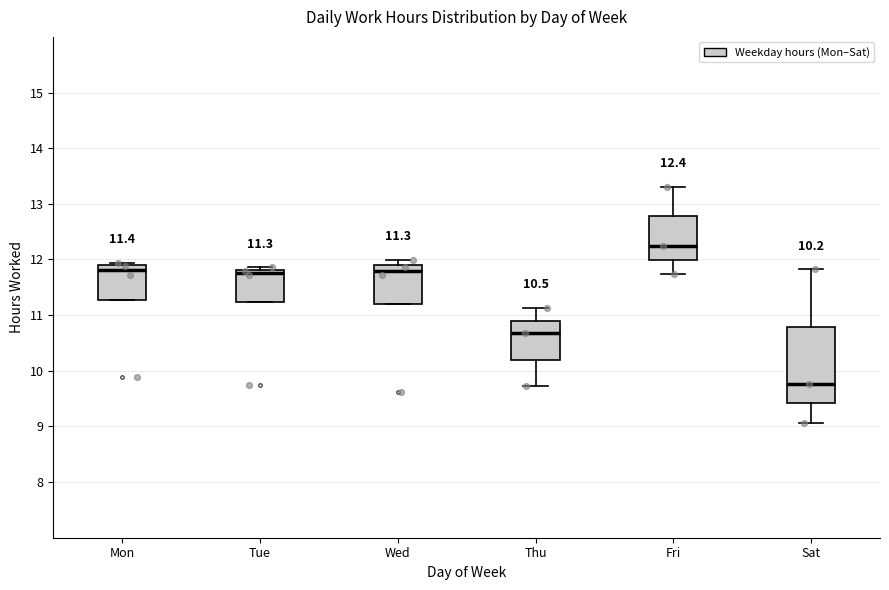

Which box is the tallest, from its lower edge to its upper edge?

Sat